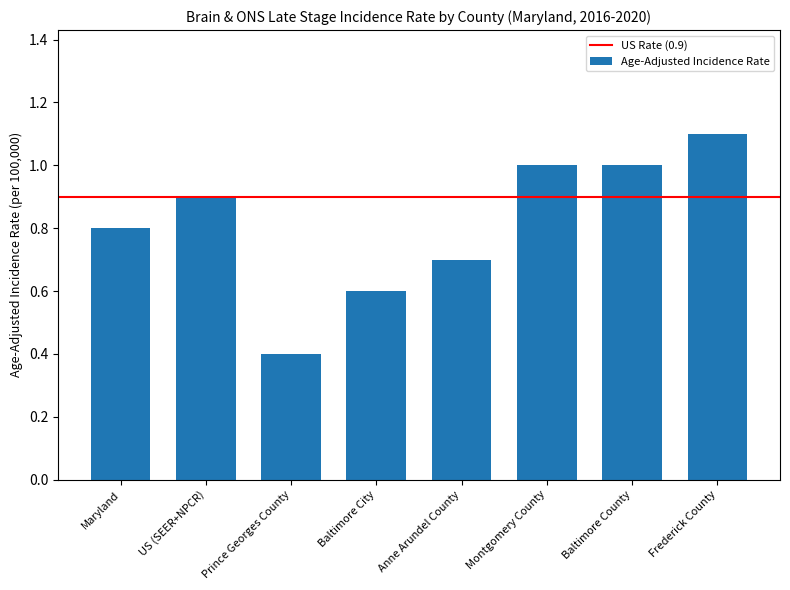

Reading left to right, extract all data points from this chart.

0.8	0.9	0.4	0.6	0.7	1.0	1.0	1.1